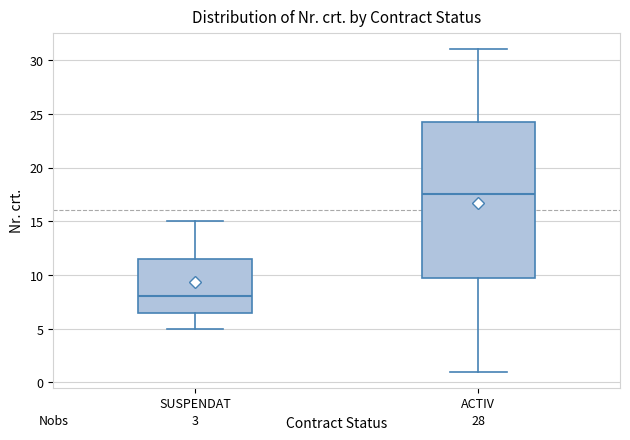

Where is the upper edge of the box for SUSPENDAT on the y-axis? The values are not printed on the chart, so give them approximately, as read against the axis.

11.5